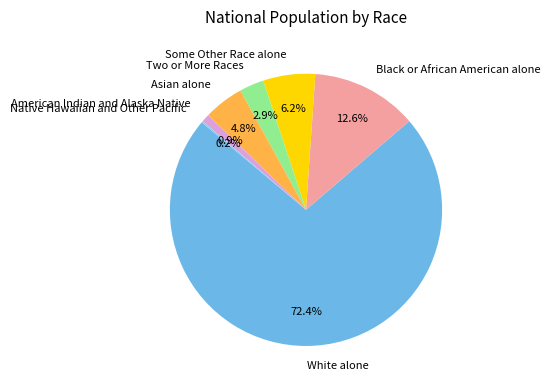

Between Black or African American alone and Some Other Race alone, which is larger?

Black or African American alone